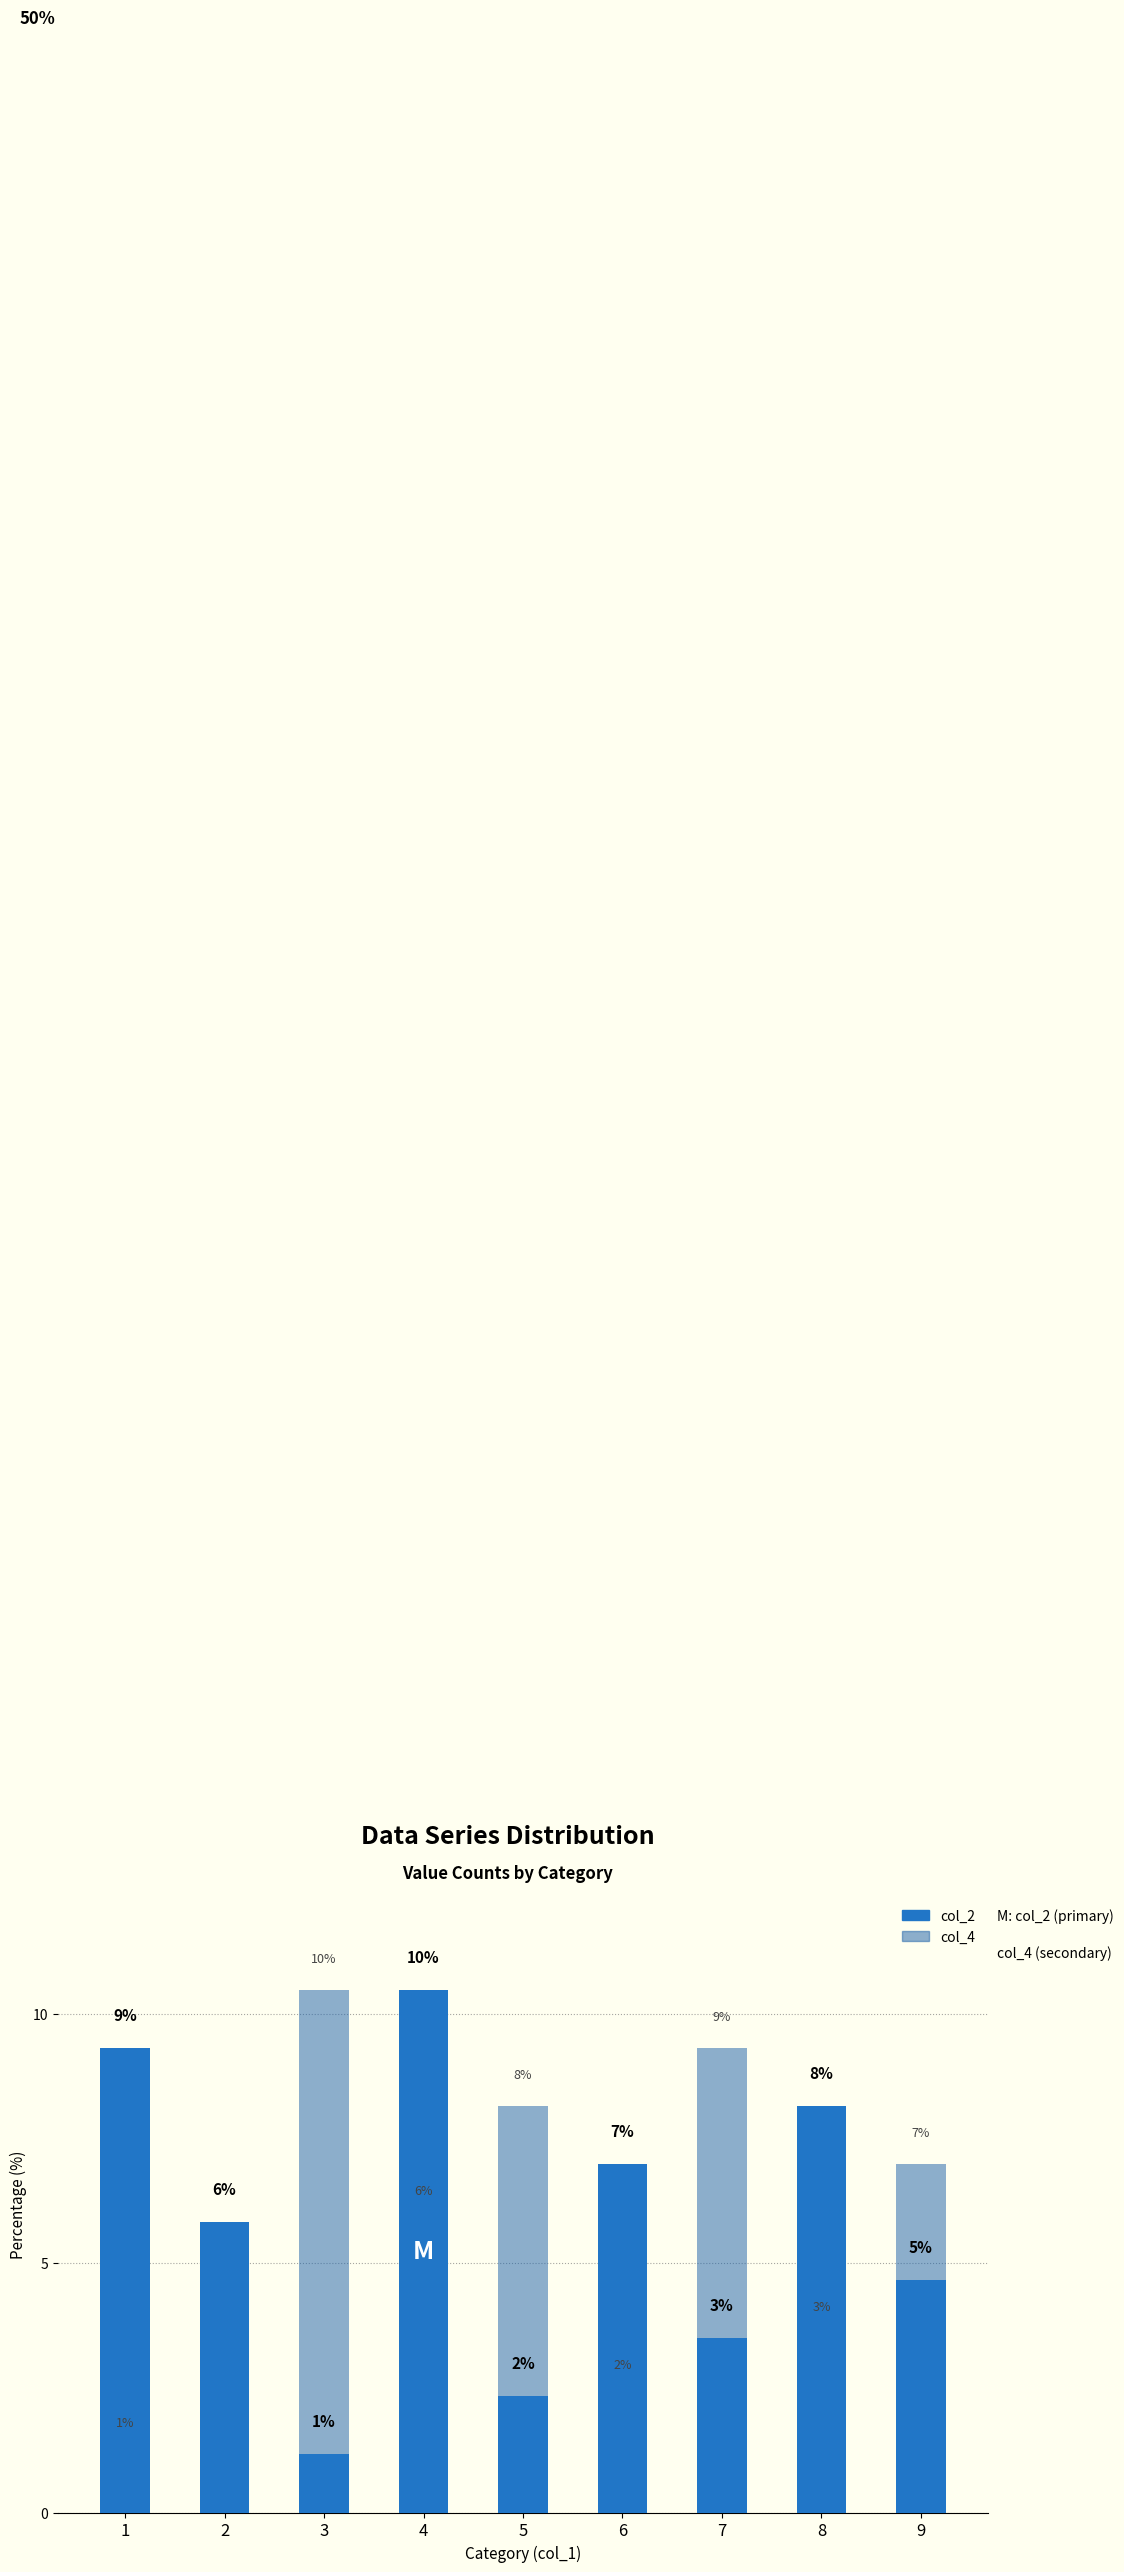

How many bars are there in total?

18